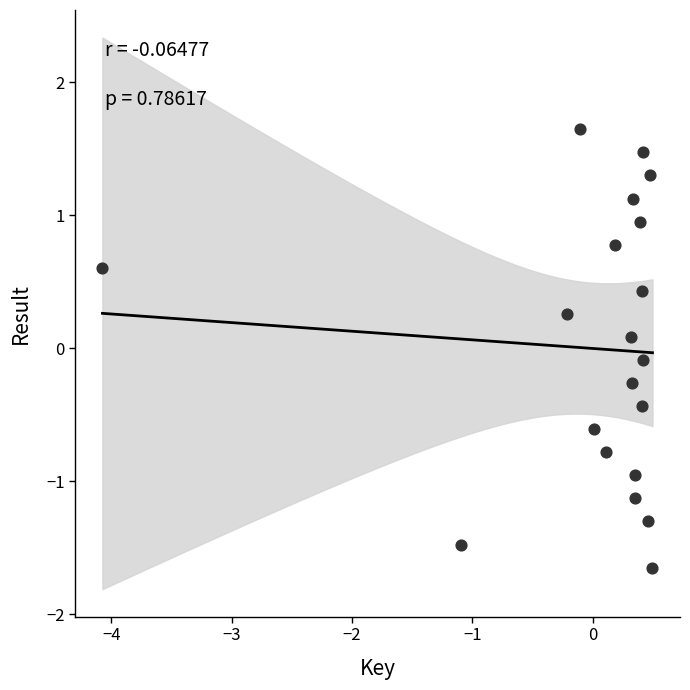

What is the range of X values (max minus min)?

4.6